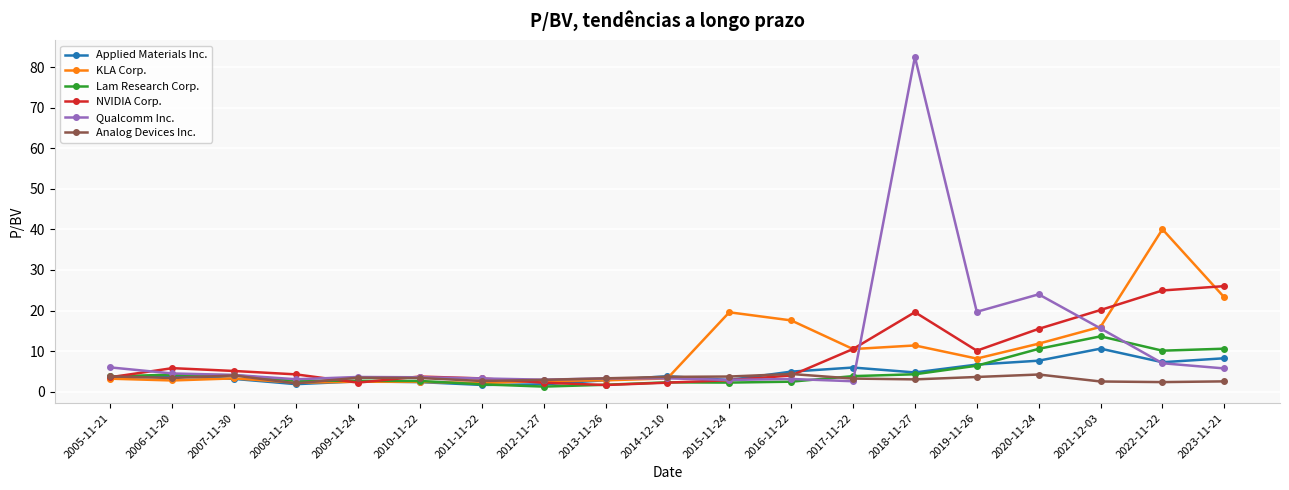

What is the label of the 5th point from the right?

2019-11-26